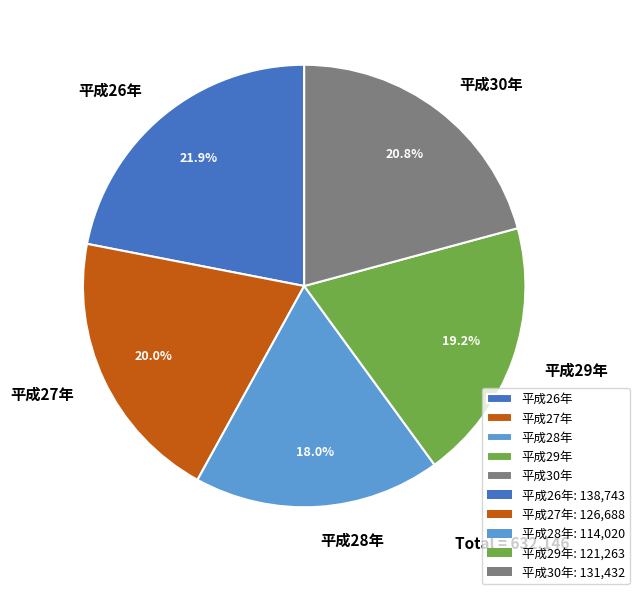

To the nearest percent, what is the average slice percentage?

20%